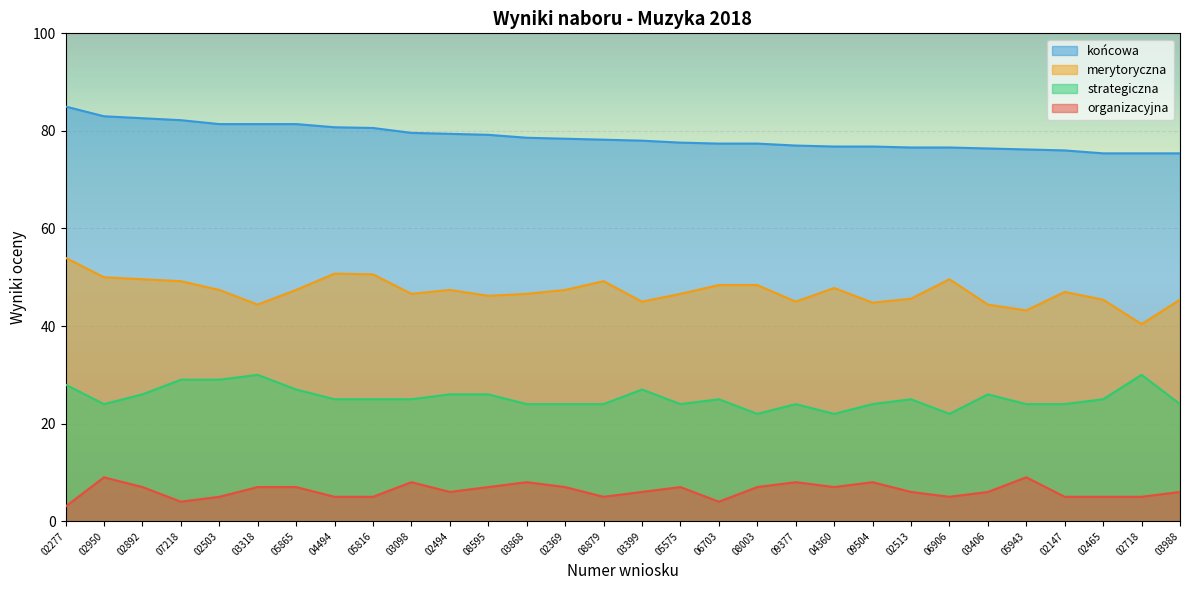

What position from the left is 03988?

30